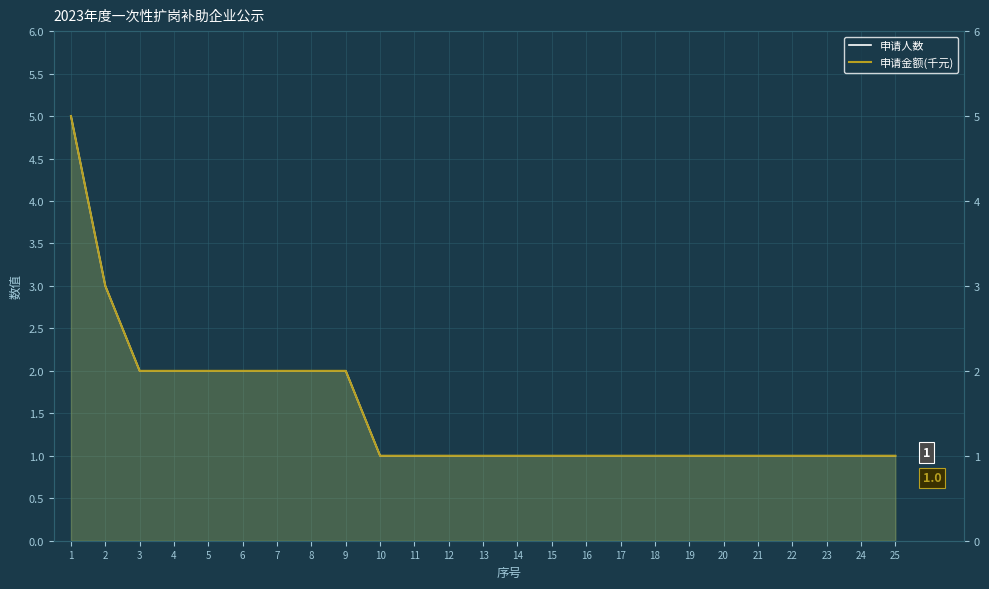

Reading right to left, list all the values displayed in this chart.

申请人数: 1	1	1	1	1	1	1	1	1	1	1	1	1	1	1	1	2	2	2	2	2	2	2	3	5
申请金额(千元): 1	1	1	1	1	1	1	1	1	1	1	1	1	1	1	1	2	2	2	2	2	2	2	3	5